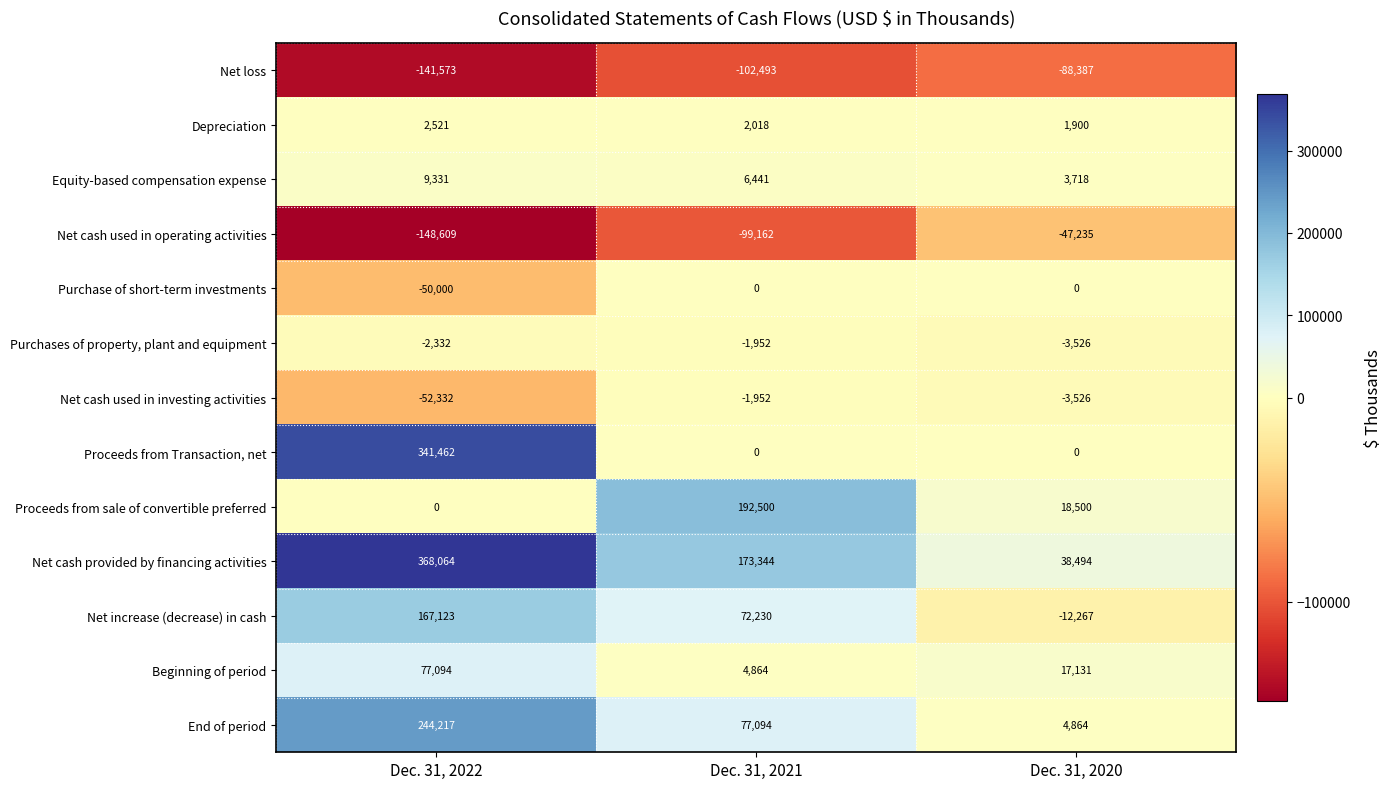

What is the difference between the Beginning of period values at Dec. 31, 2021 and Dec. 31, 2022?

72230